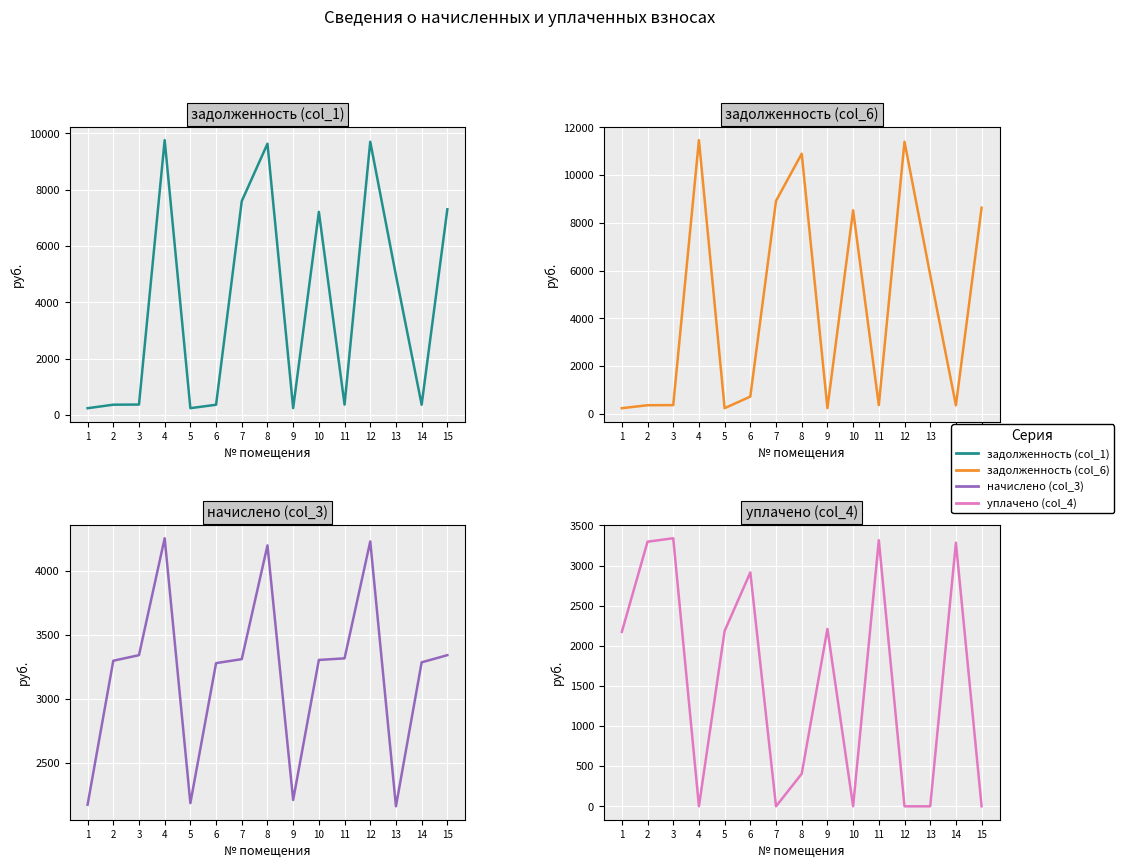

Is it true that задолженность (col_6) equals 1657.5 at 13?

False